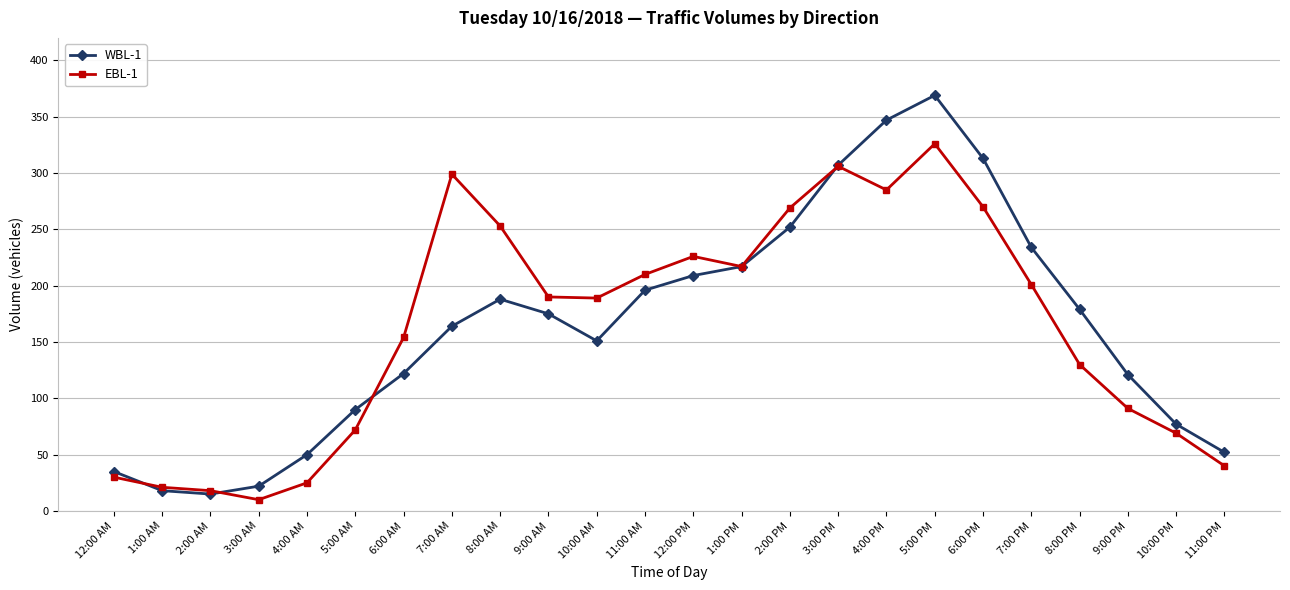

Read the WBL-1 value at 3:00 AM, to the nearest 10.

20